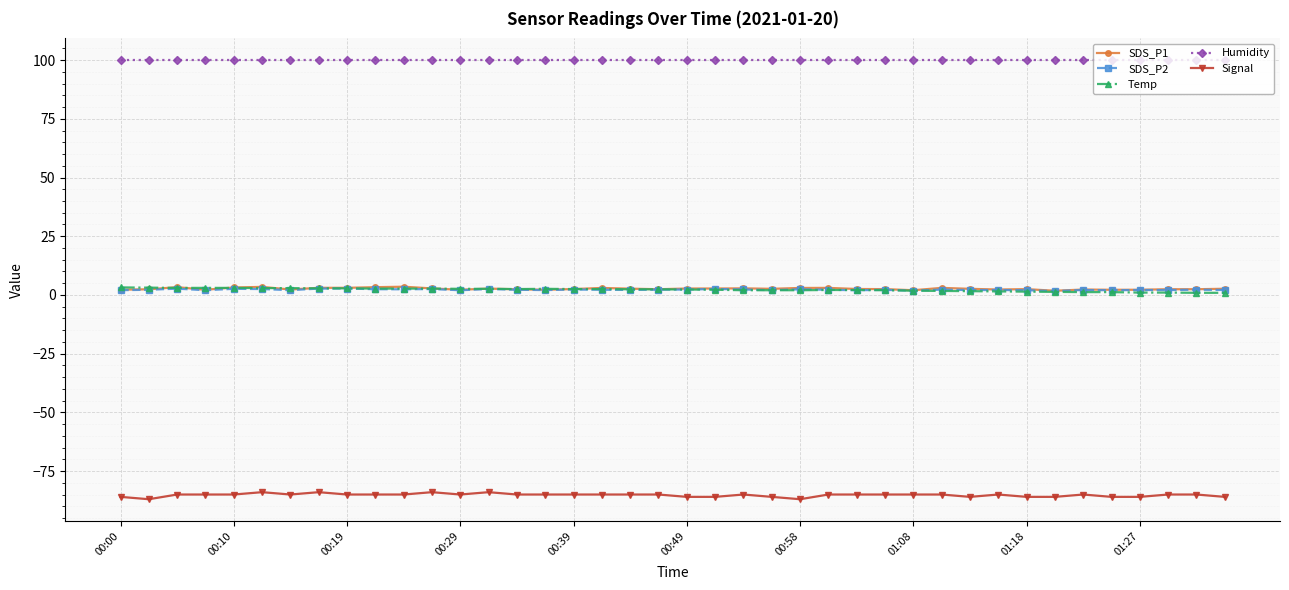

What is the maximum value for SDS_P1?

3.5